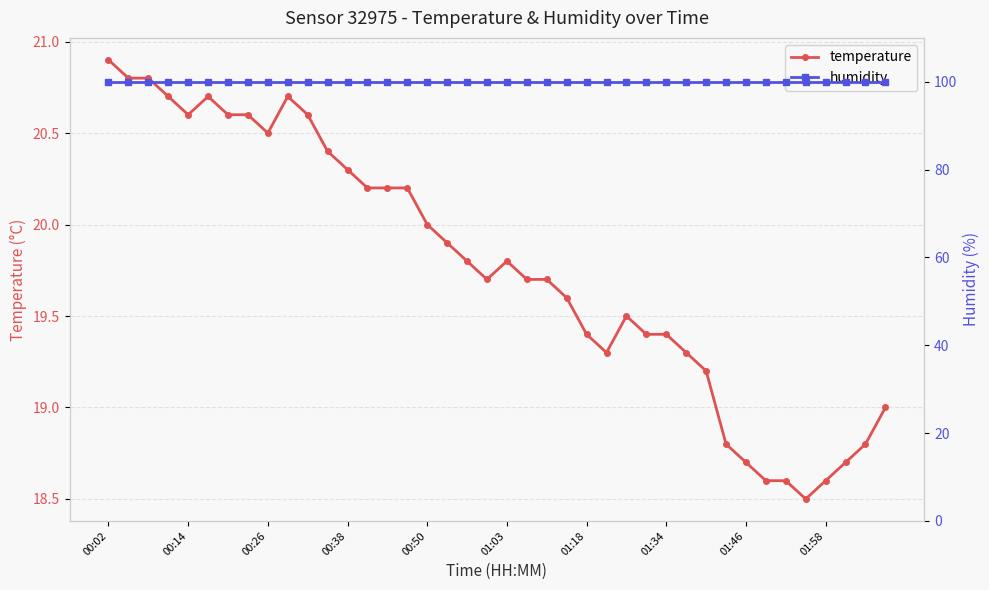

At which category is the sum across all series the highest?

00:02